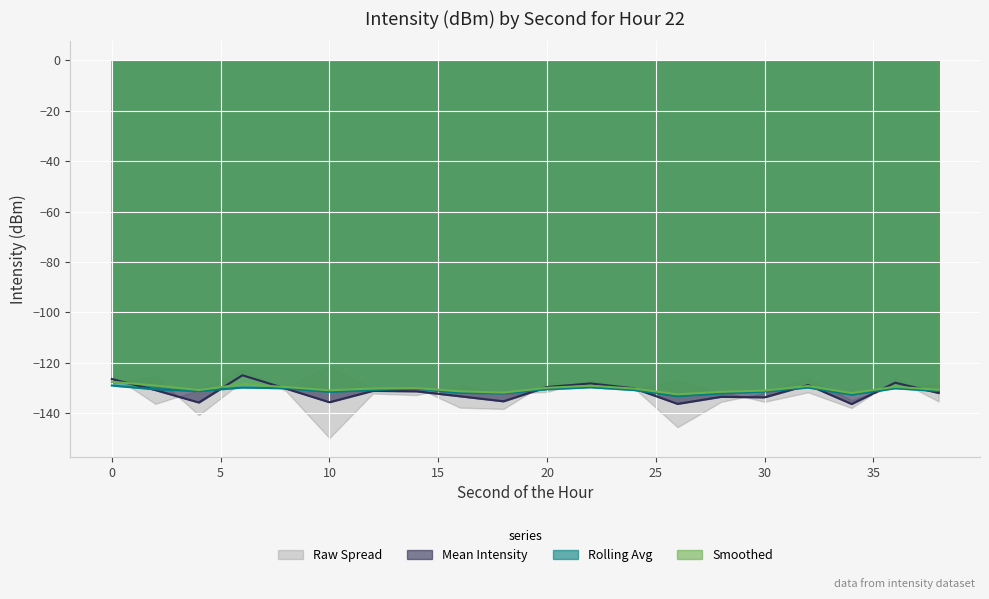

What is the difference between the maximum and minimum values in the Mean Intensity series?

11.4